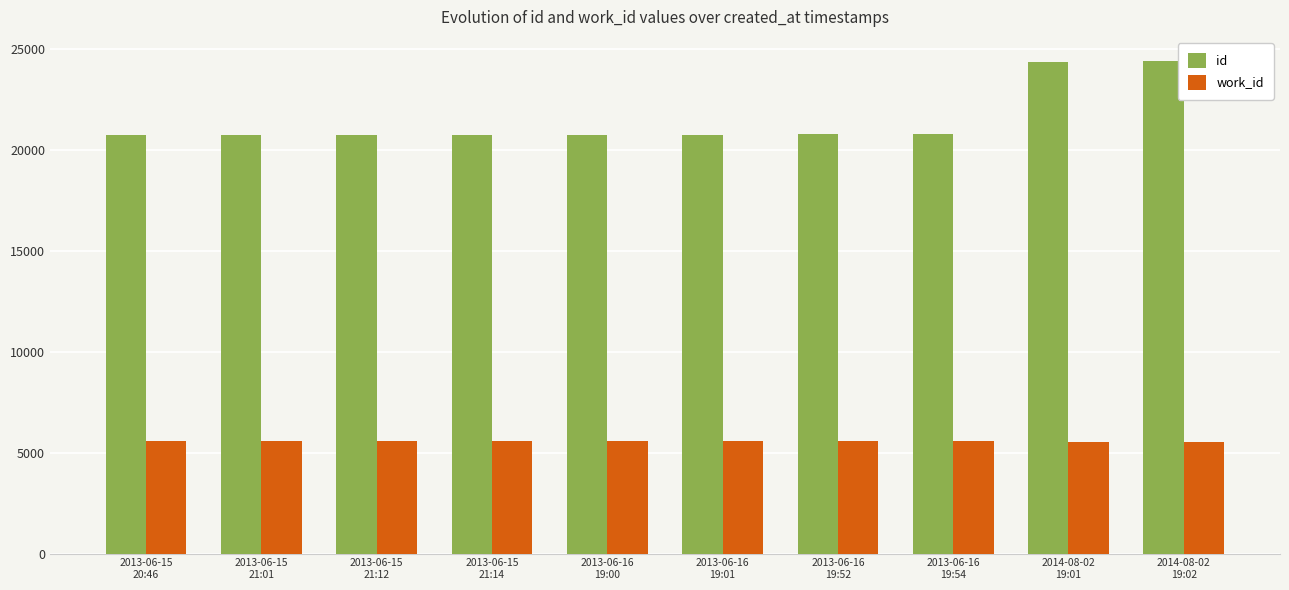

What is the label of the 2nd bar from the left?

2013-06-15
21:01